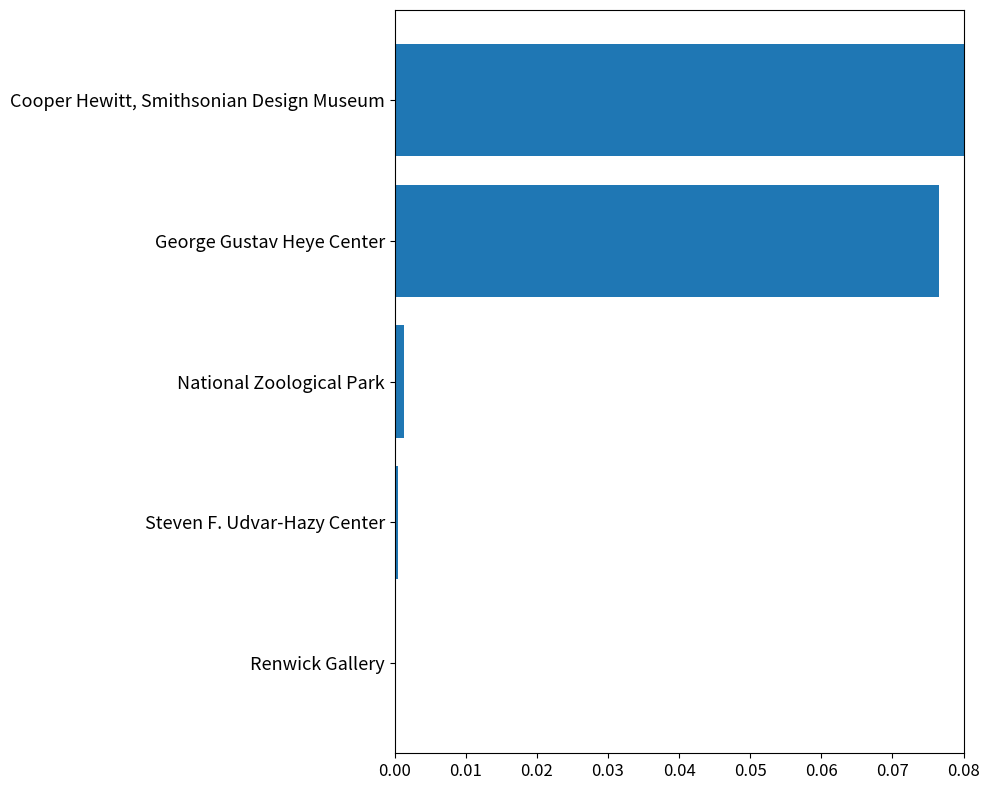

Is it true that the value at National Zoological Park is 0.0?

True